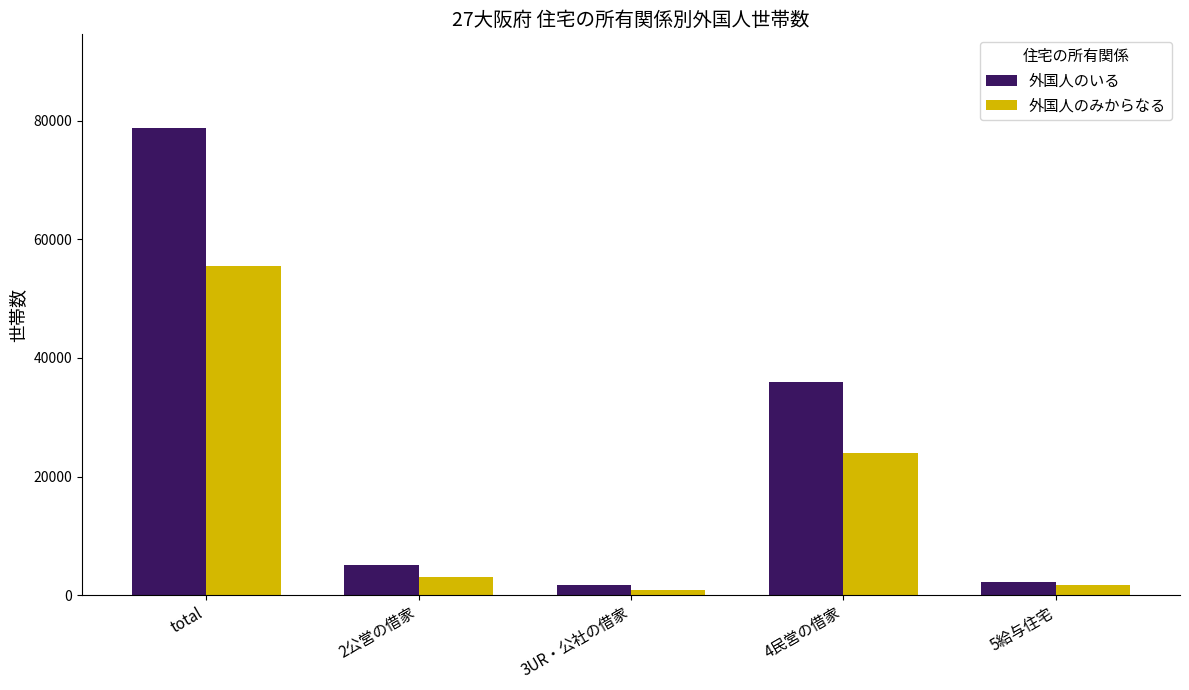

What is the sum of the 外国人のみからなる values at 4民営の借家 and 2公営の借家?

27032